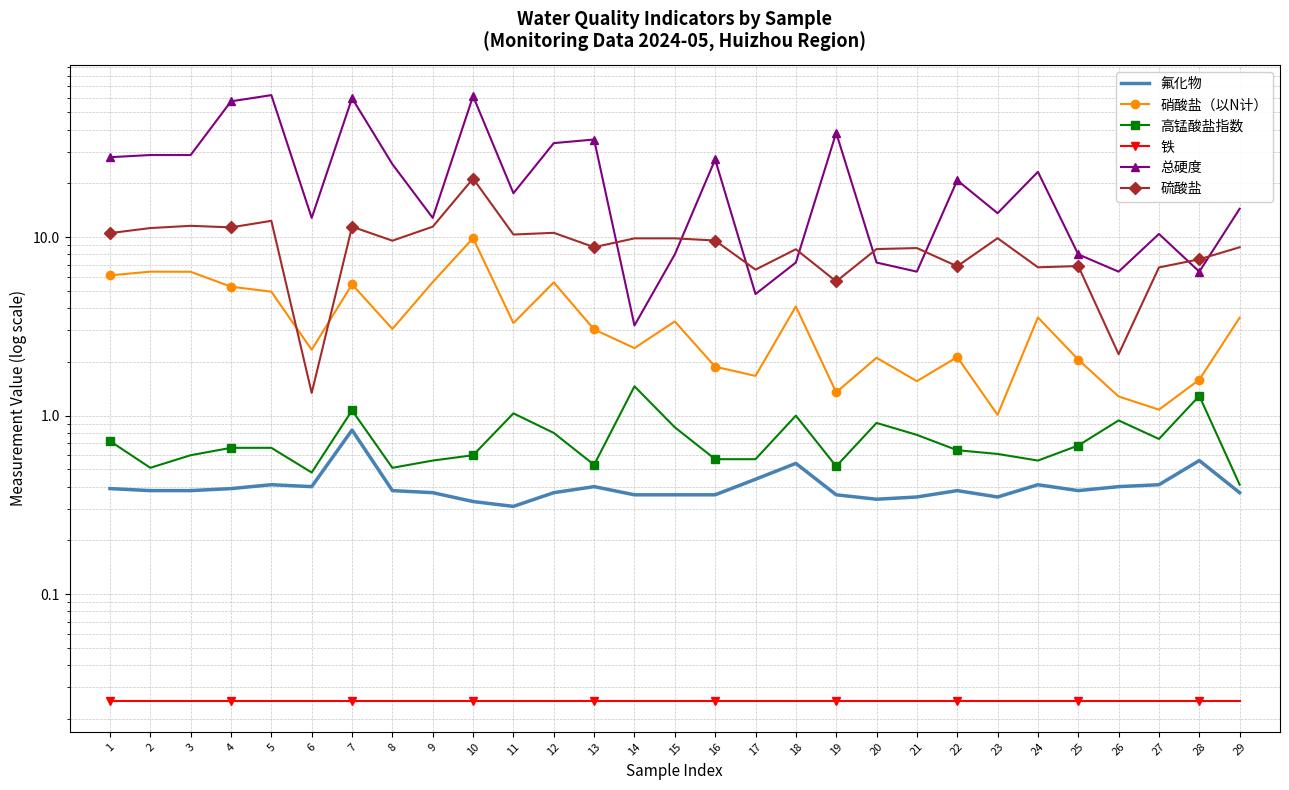

True or false: 硫酸盐 has a value of 4.0 at 14.

False